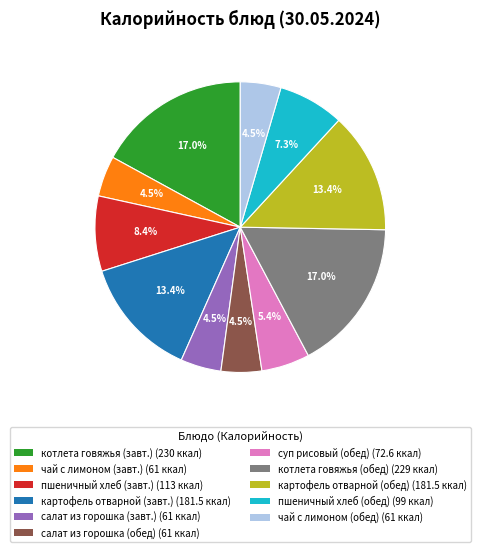

How many segments does this pie chart have?

11